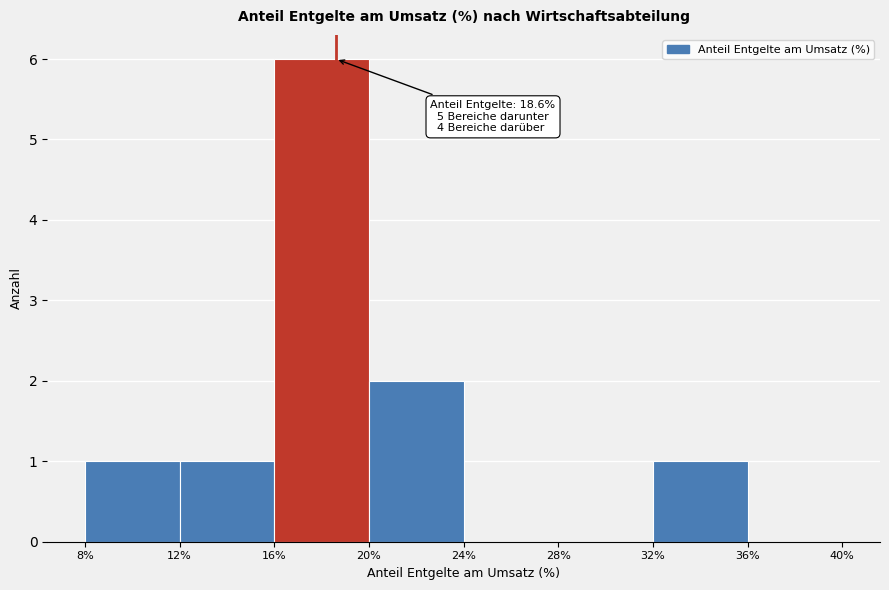

Which range on the x-axis has the tallest bar?

16% to 20%